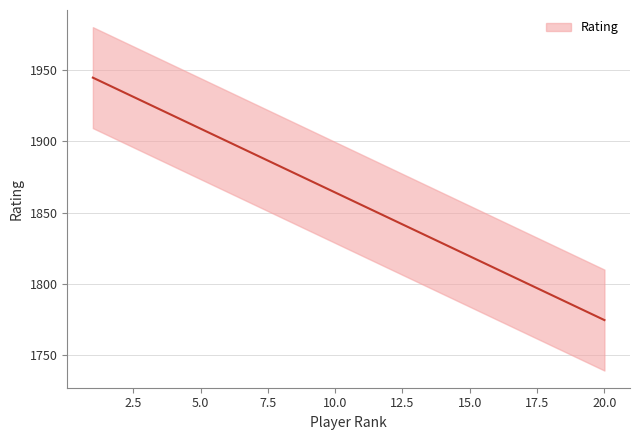

What is the sum of the values at 20 and 8?

3655